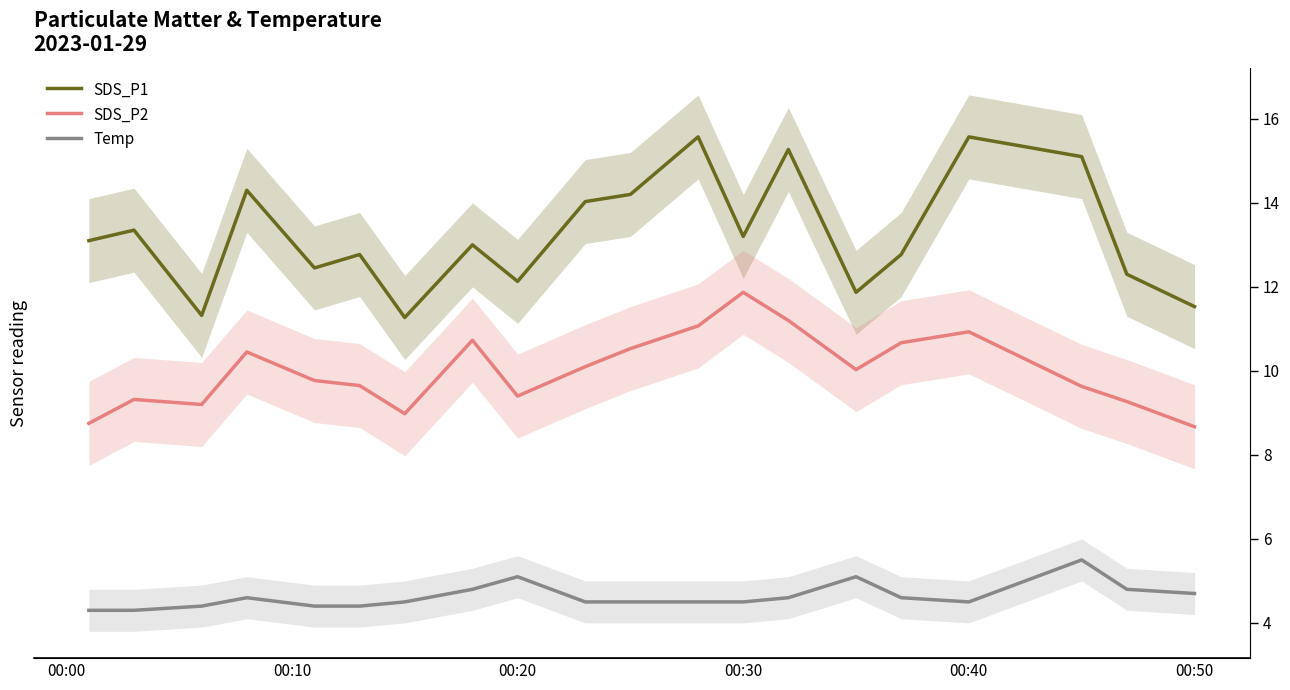

How many interior local peaks does the SDS_P1 series have?

7